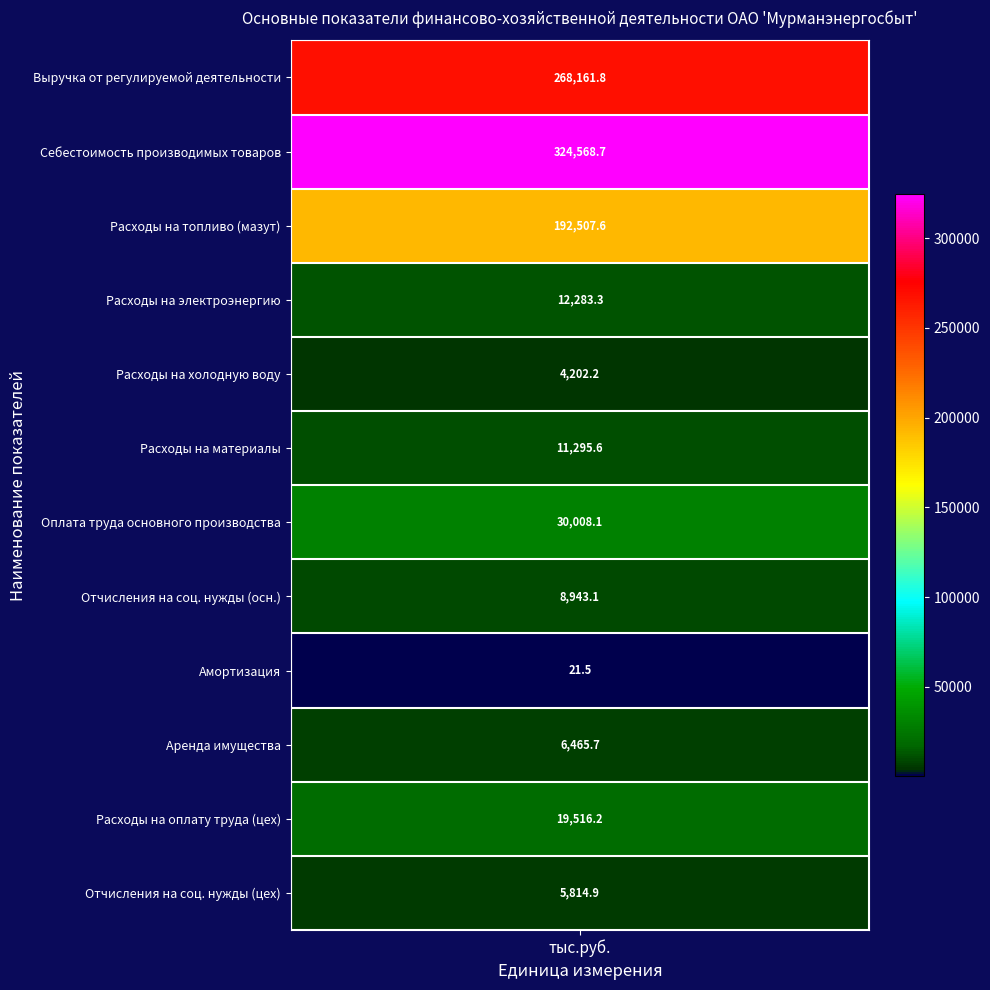

What is the difference between the maximum and second lowest values in the Аренда имущества series?

6465.7